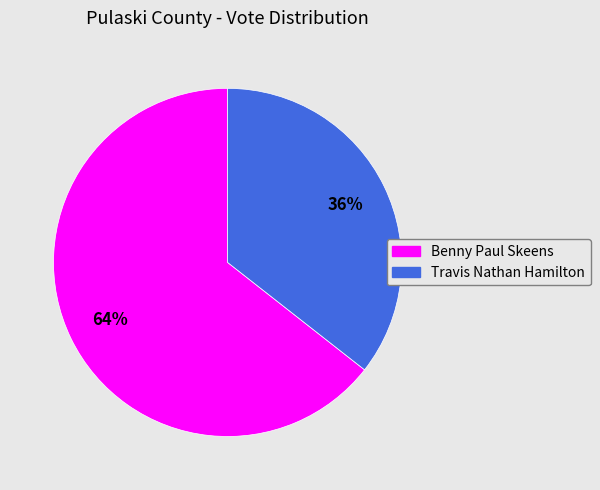

Which slice represents more than half of the pie?

Benny Paul Skeens